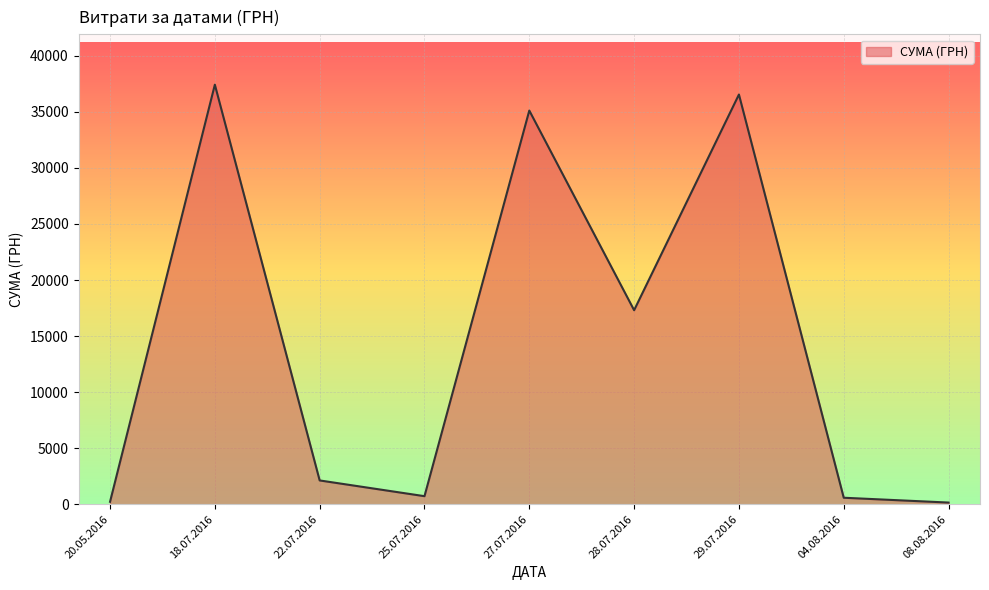

How many distinct data groups are displayed?

1